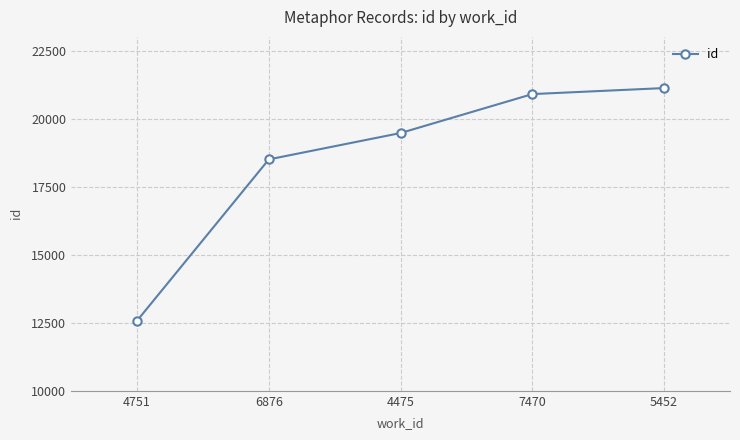

Rank the categories by value from highest to lowest.

5452, 7470, 4475, 6876, 4751